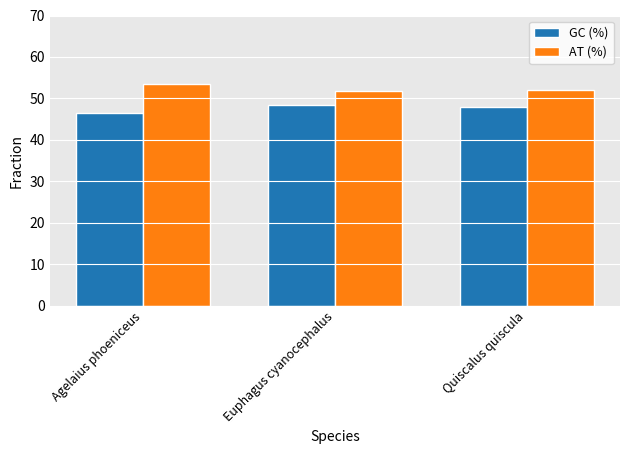

How many distinct data groups are displayed?

2